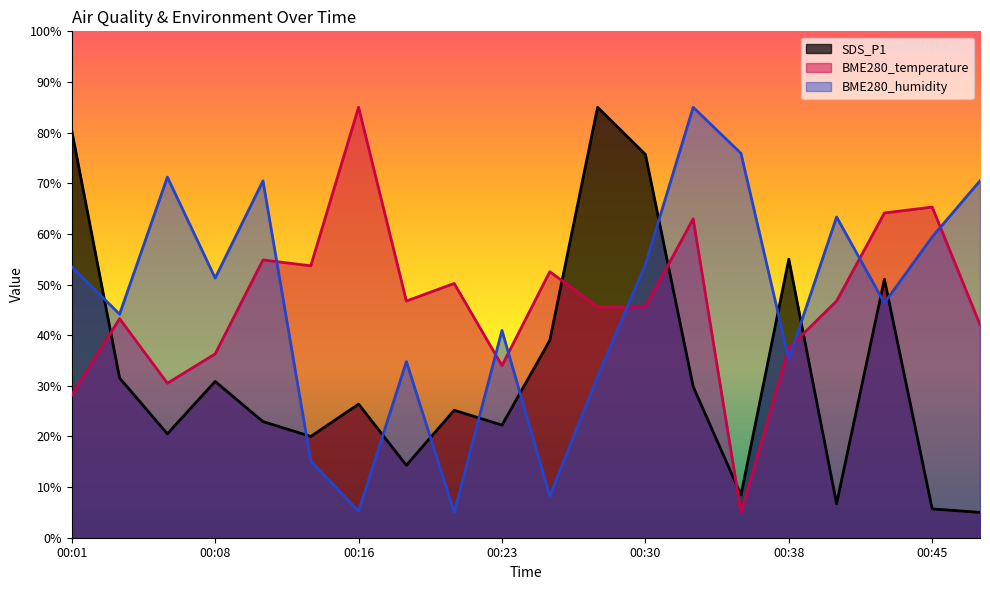

Is the value of BME280_temperature at 00:08 greater than the value of BME280_humidity at 00:01?

No